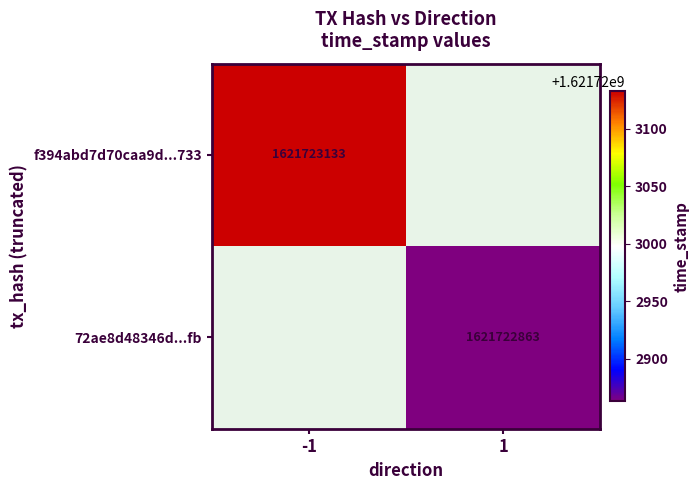

Is it true that 72ae8d48346d...fb equals 1621722863 at 1?

True